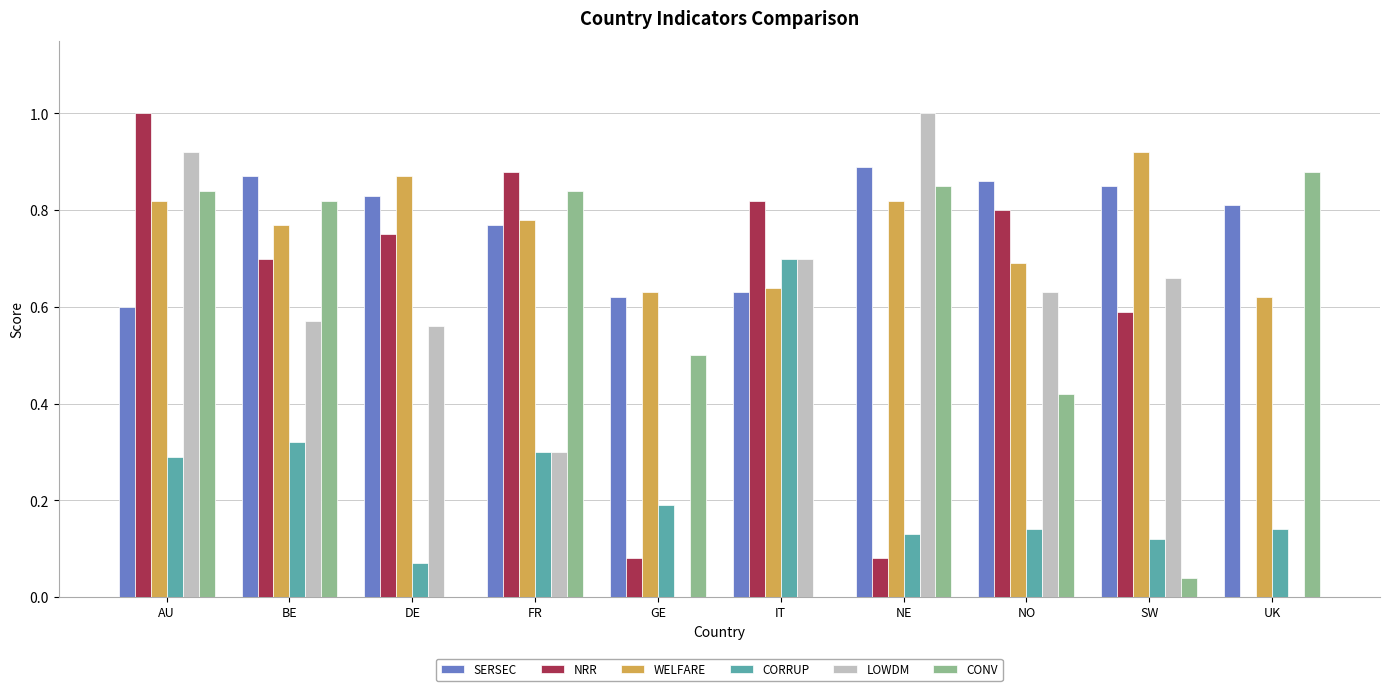

Is the value of CONV at AU greater than the value of WELFARE at GE?

Yes